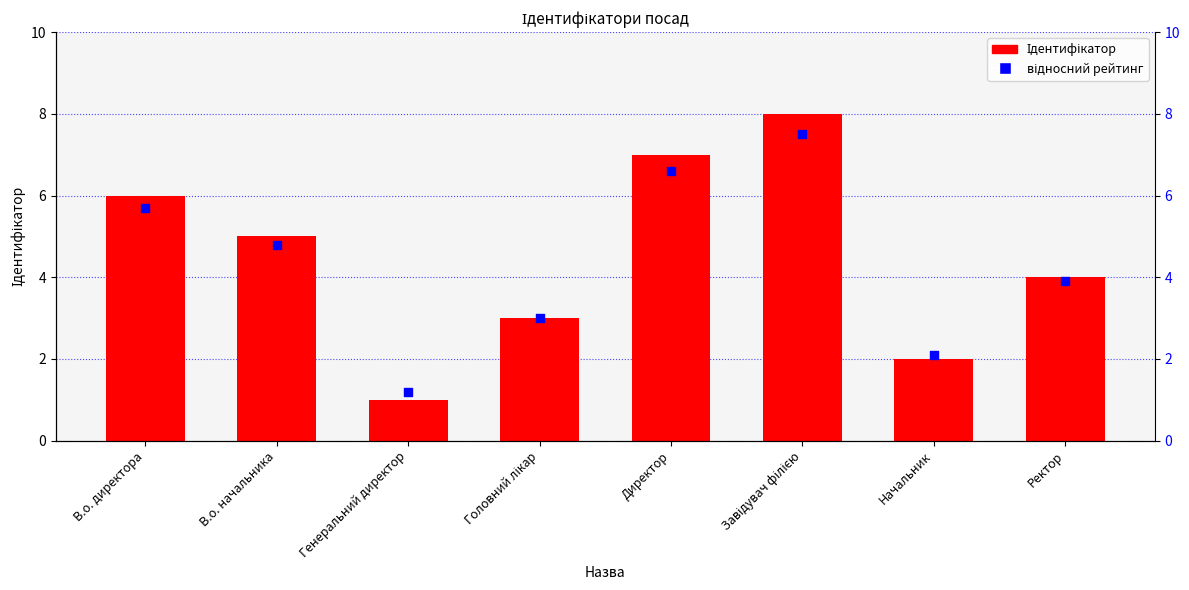

Is the value of відносний рейтинг at Директор greater than the value of Ідентифікатор at В.о. начальника?

Yes